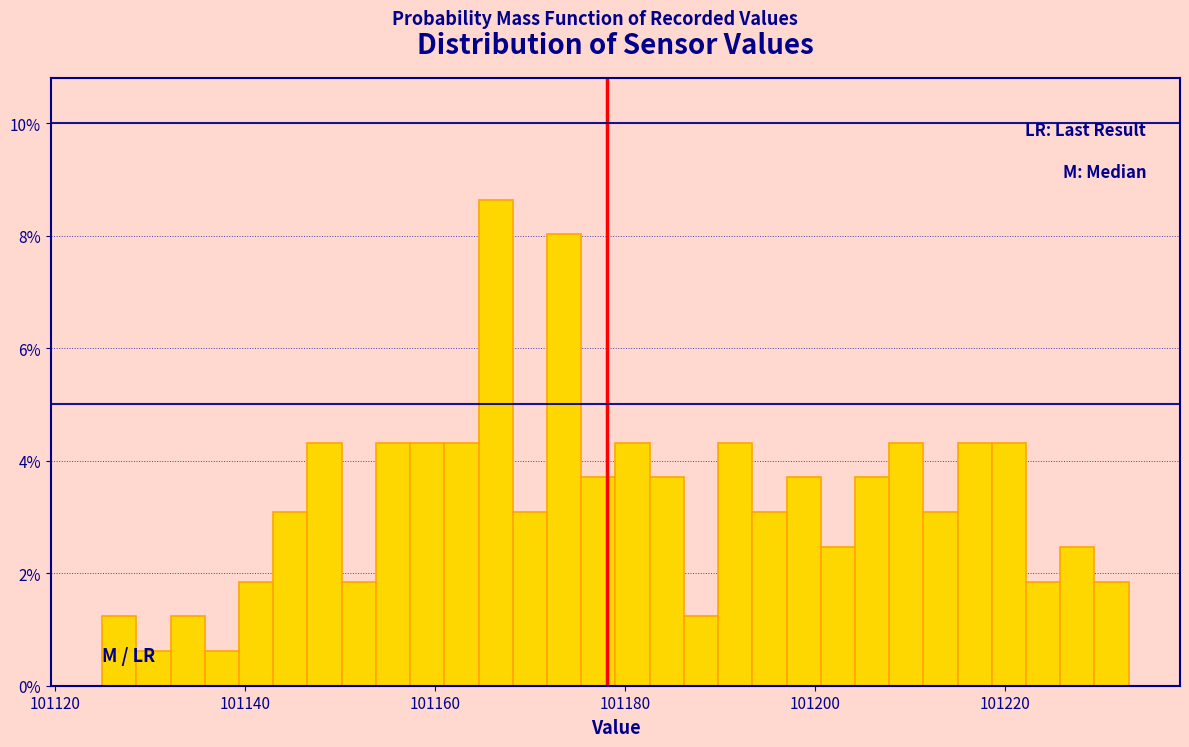

Around what value on the x-axis is the tallest bar? Give the approximate position of its centre, as read against the axis.

101166